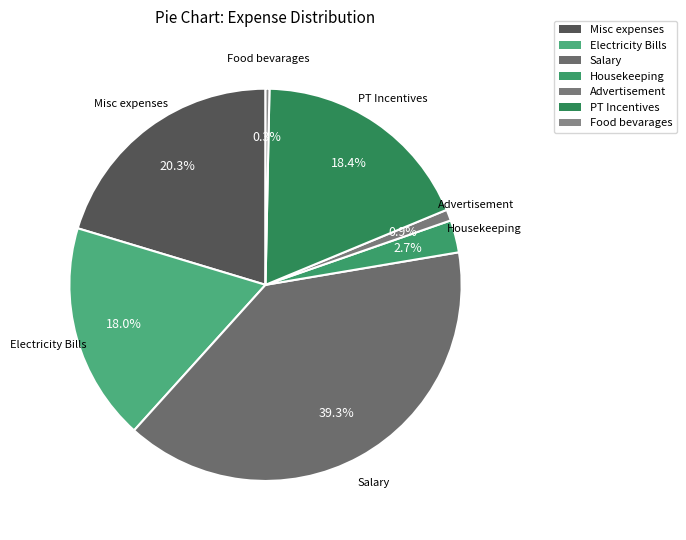

Is there a majority slice in this chart?

No